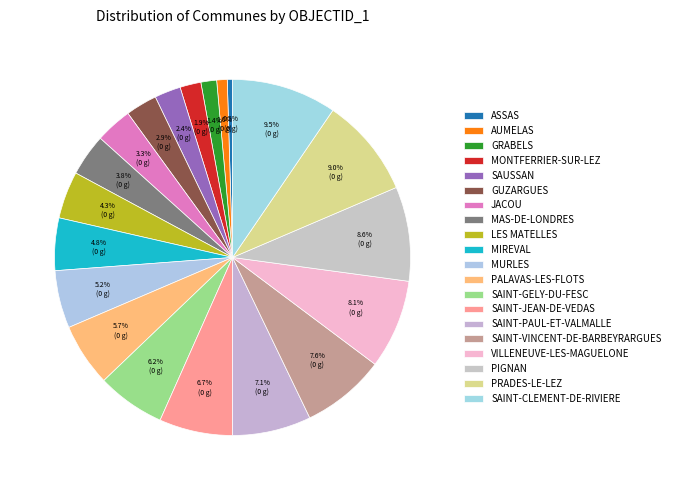

The MAS-DE-LONDRES slice represents 1% of the pie. True or false?

False